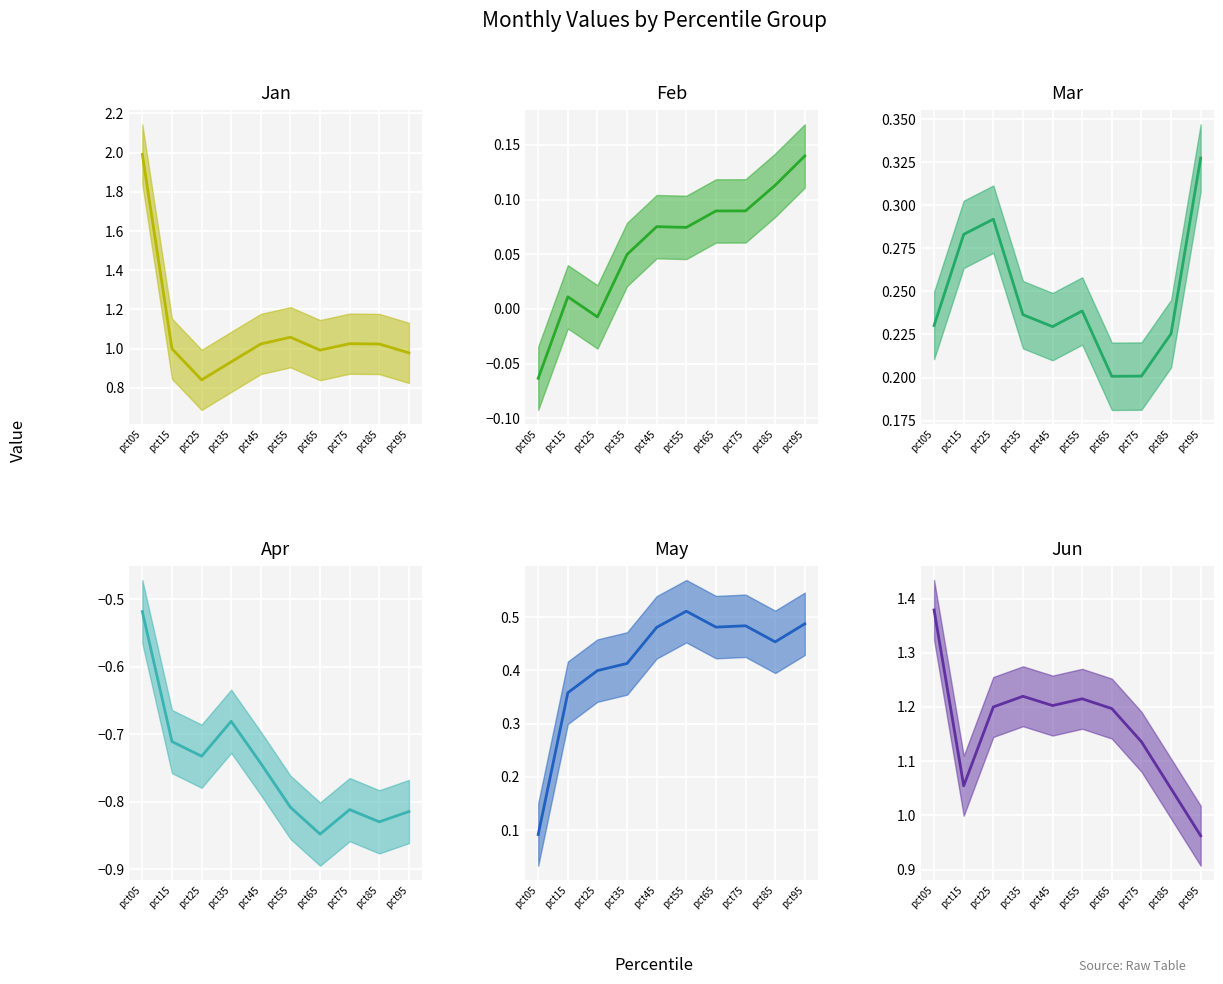

Which series has the widest spread of values?

Jan